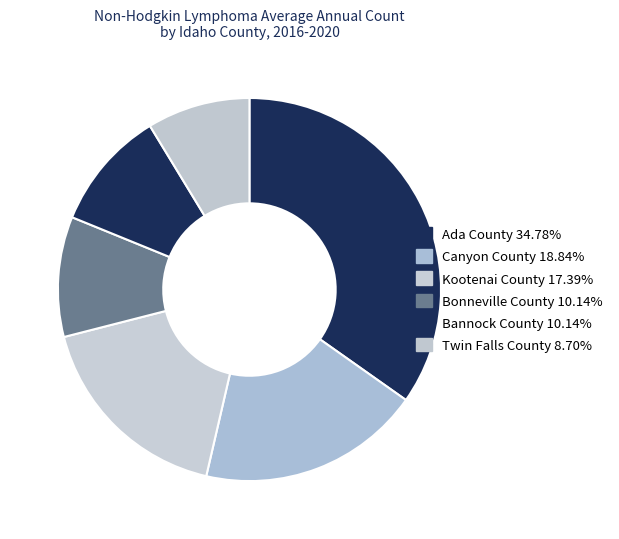

Do Bonneville County and Kootenai County together represent more than half of the pie?

No